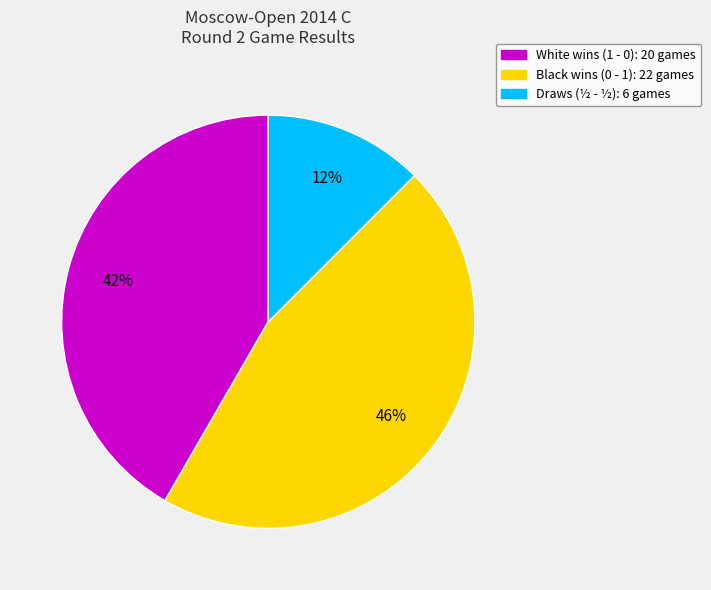

To the nearest percent, what is the average slice percentage?

33%